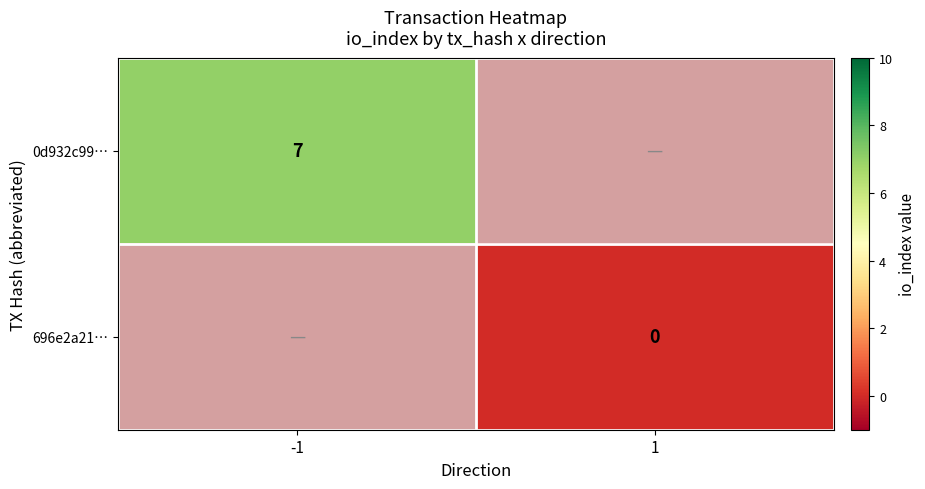

Is the value of 696e2a21… at 1 greater than the value of 0d932c99… at -1?

No